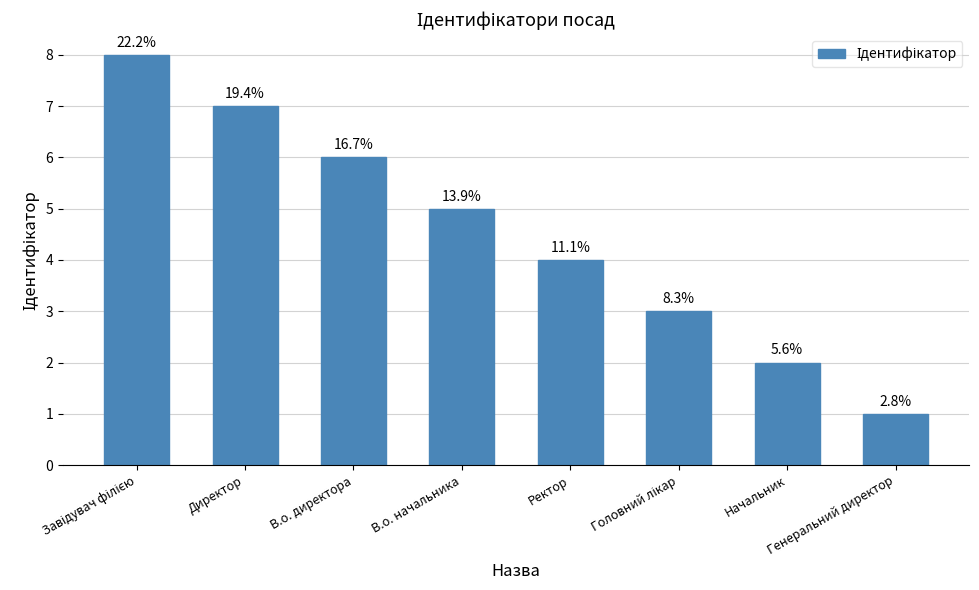

Are the bars horizontal?

No